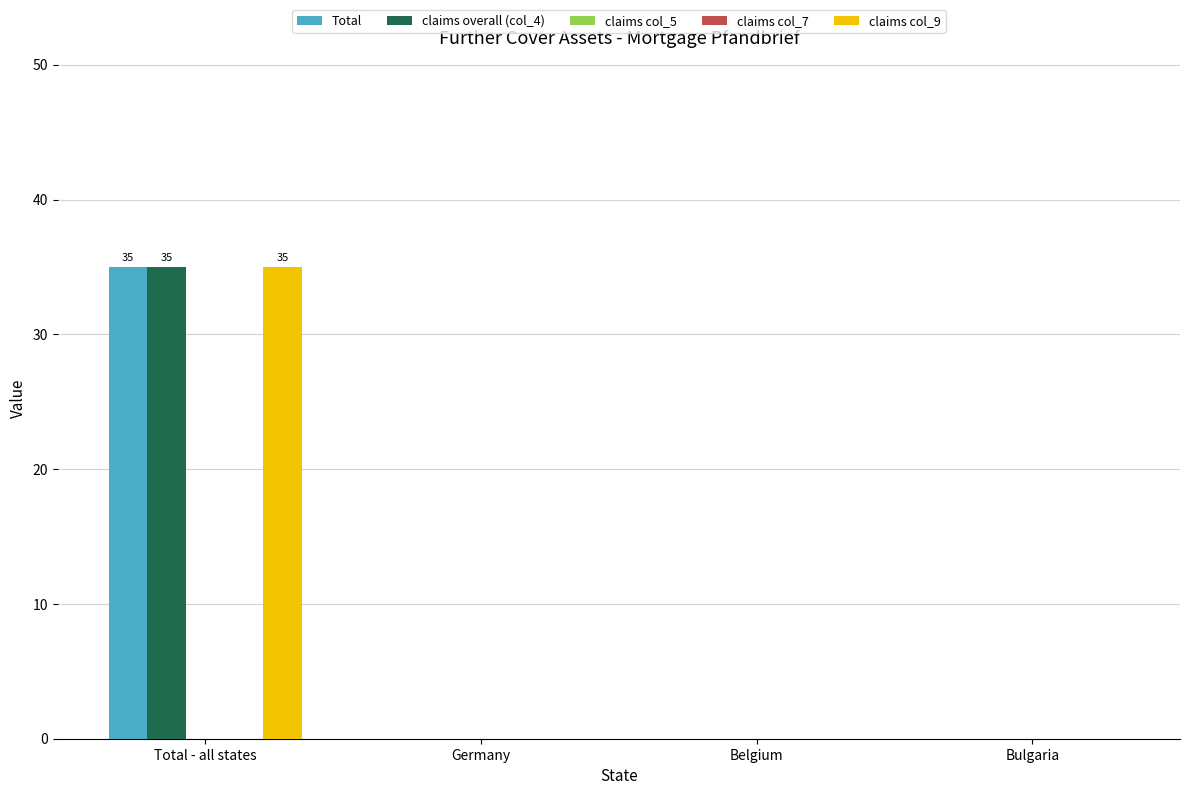

How many bars are there in each group?

5